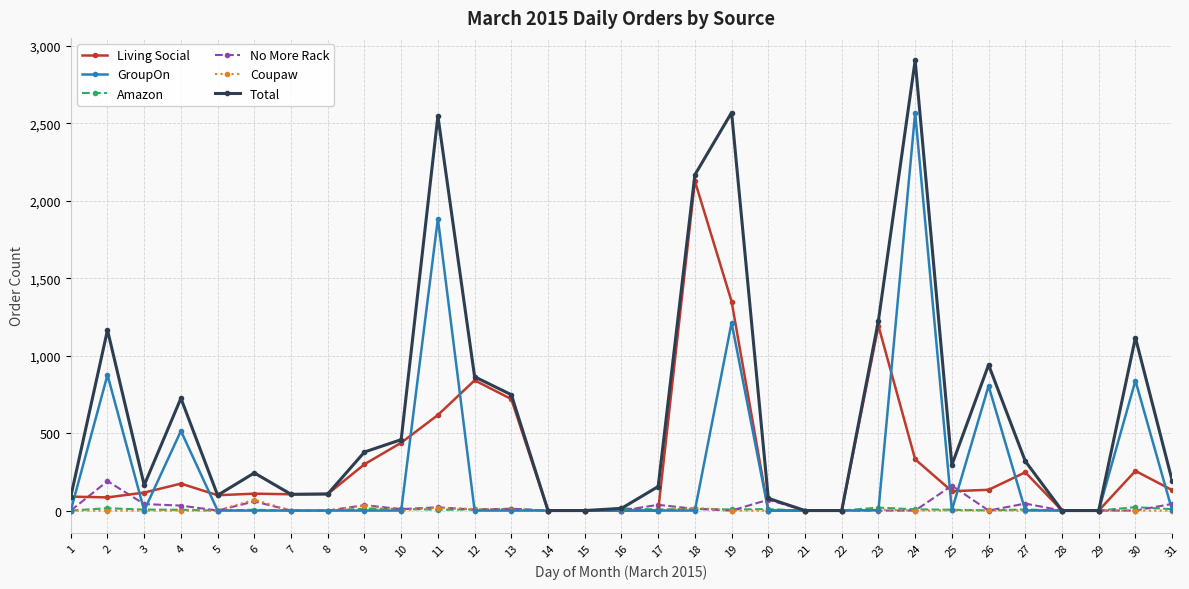

What is the maximum value for GroupOn?

2568